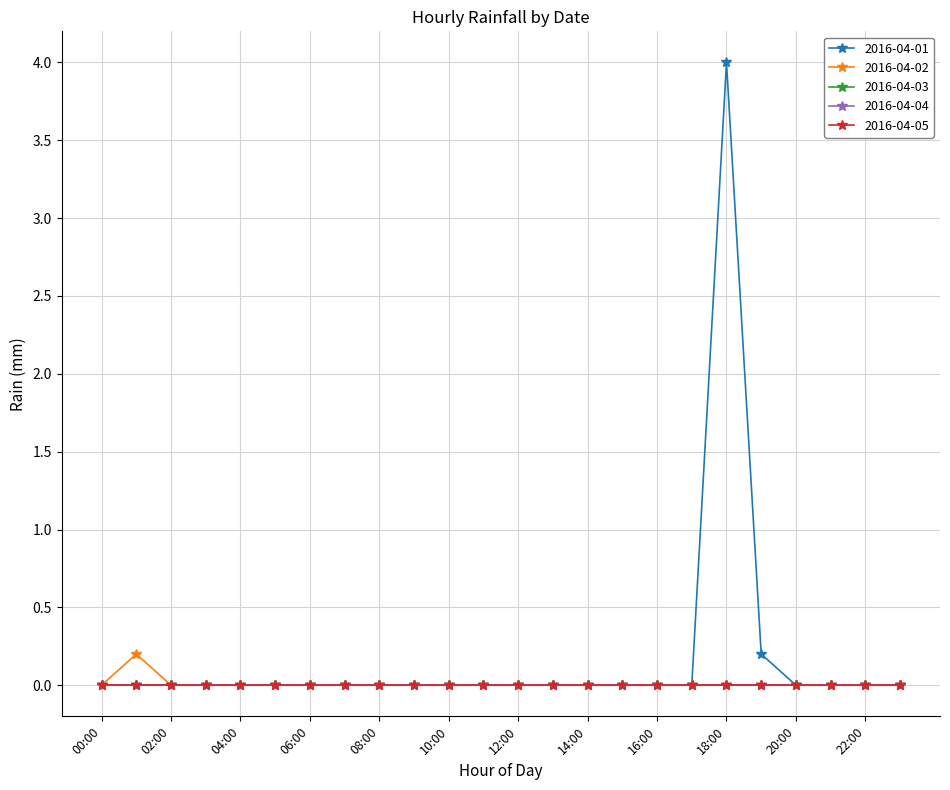

True or false: 2016-04-02 and 2016-04-04 intersect in this chart.

False